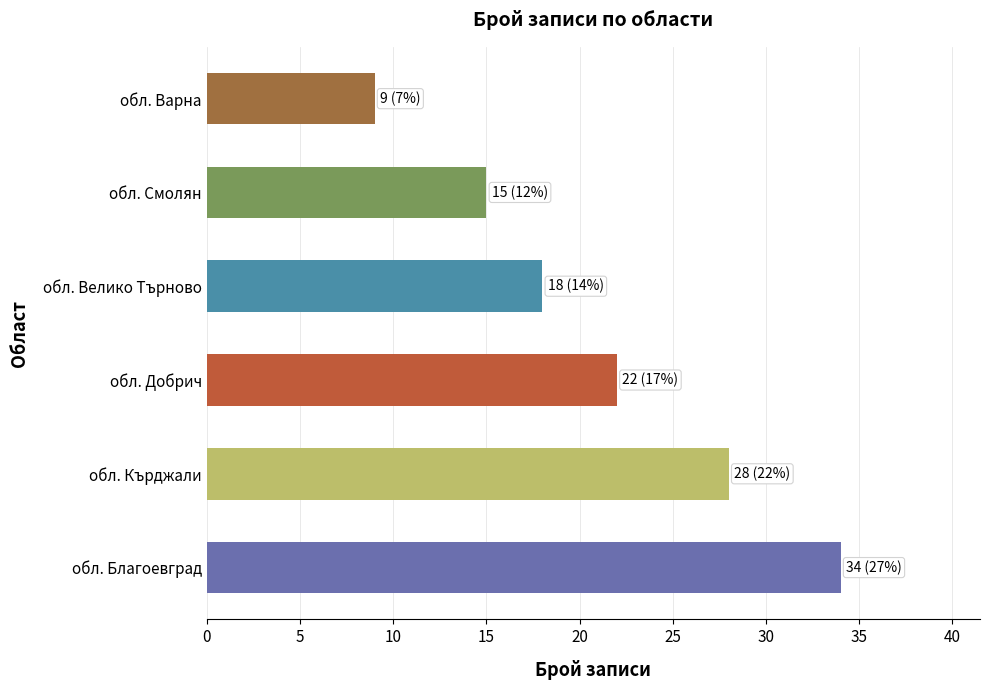

Rank the categories by value from lowest to highest.

обл. Варна, обл. Смолян, обл. Велико Търново, обл. Добрич, обл. Кърджали, обл. Благоевград